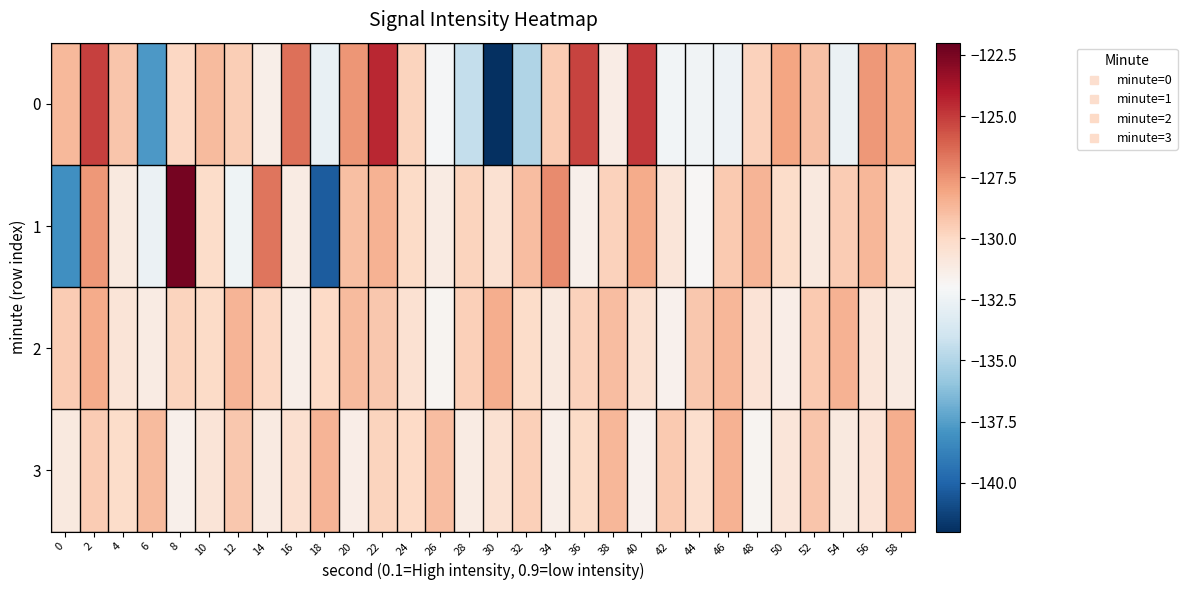

Count the number of data series in this chart.

4